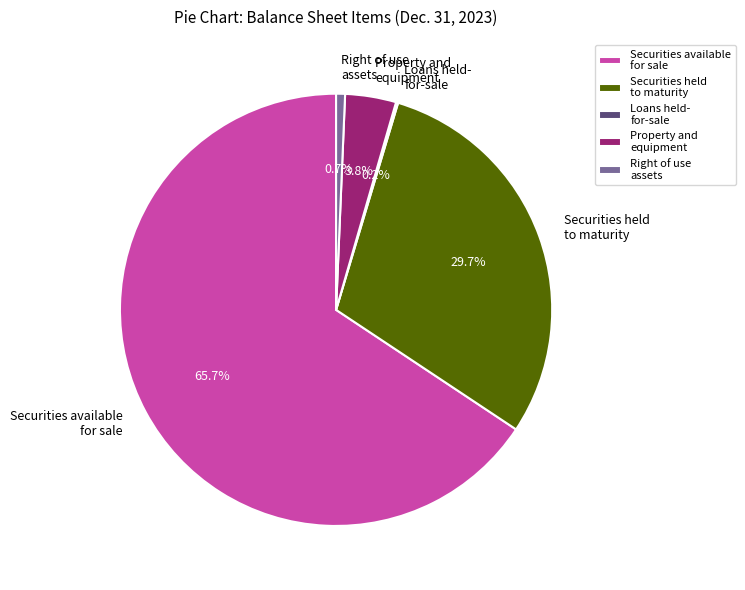

How much of the chart is everything except Property and equipment?

96.2%